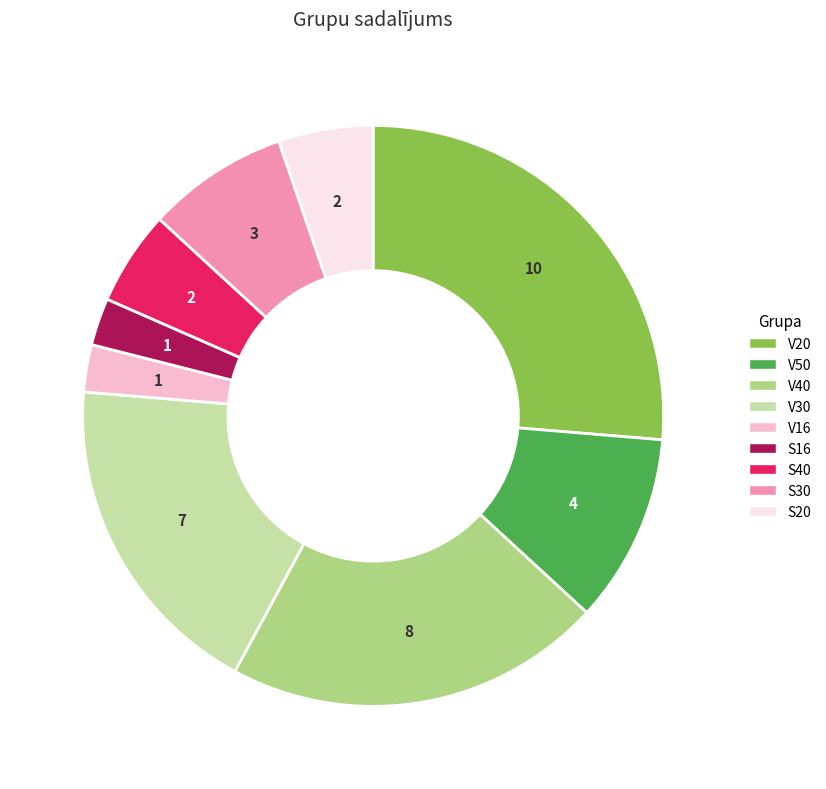

The S20 slice represents 1% of the pie. True or false?

False